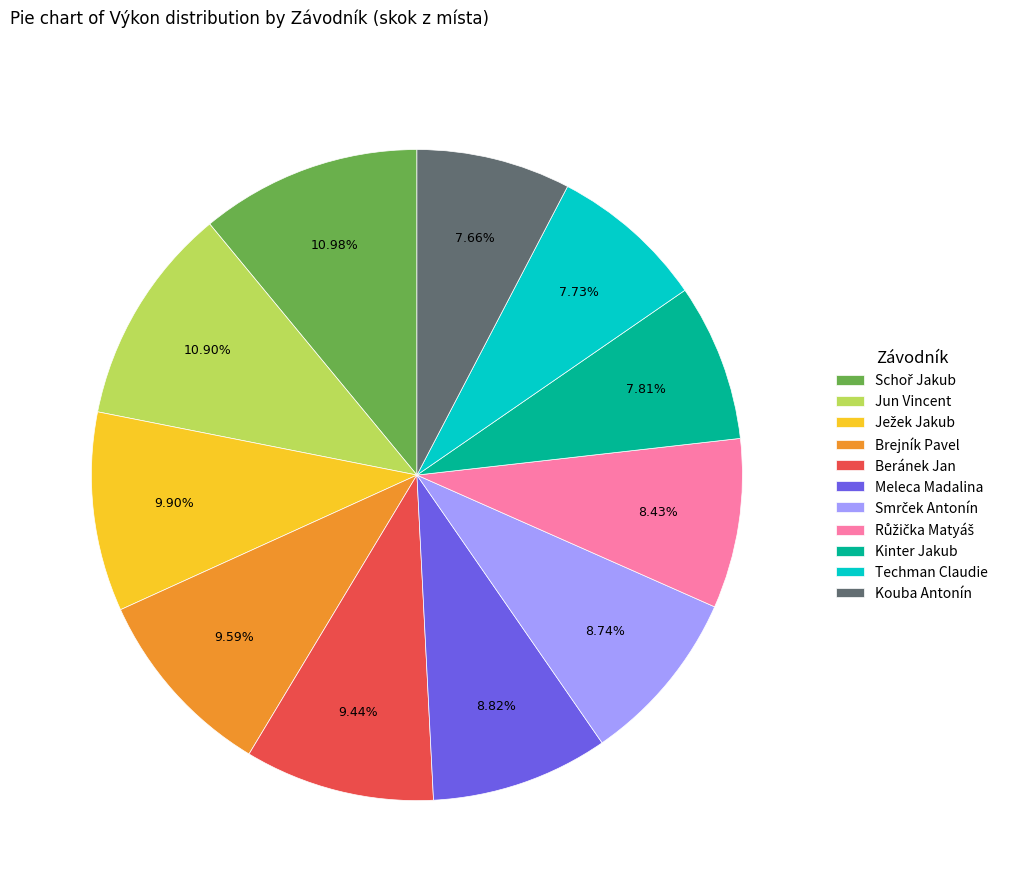

The Jun Vincent slice represents 11% of the pie. True or false?

True